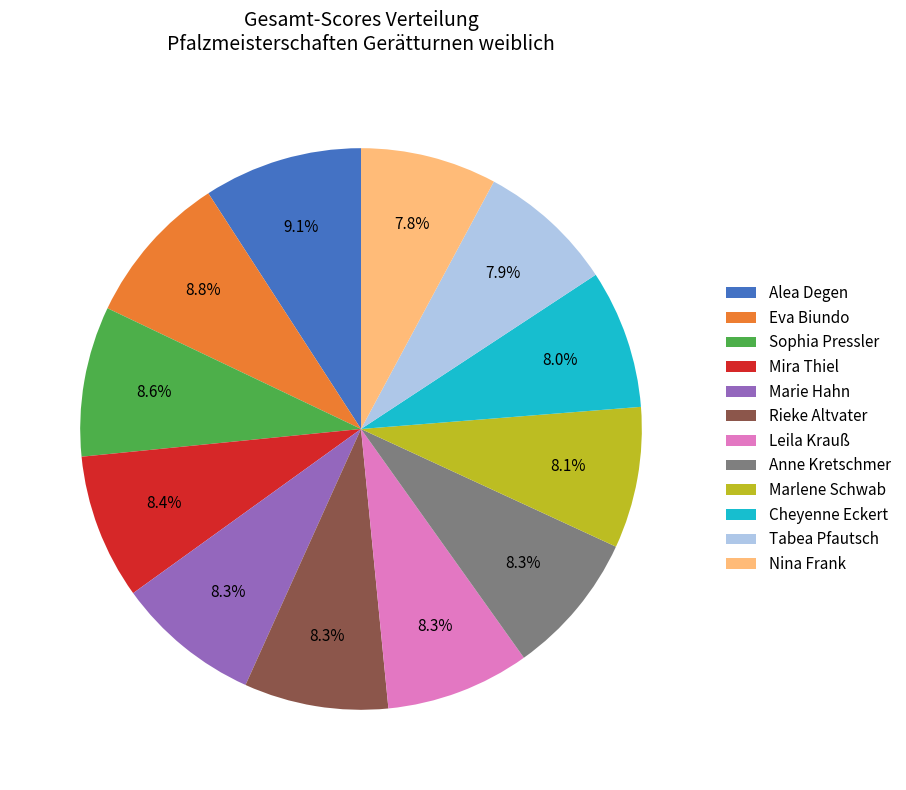

Count the number of slices in the pie.

12